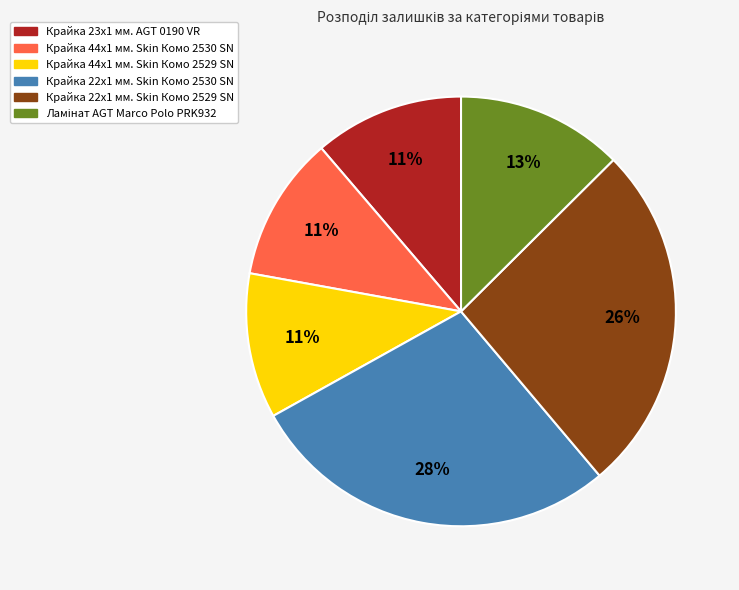

How many slices are in this pie chart?

6